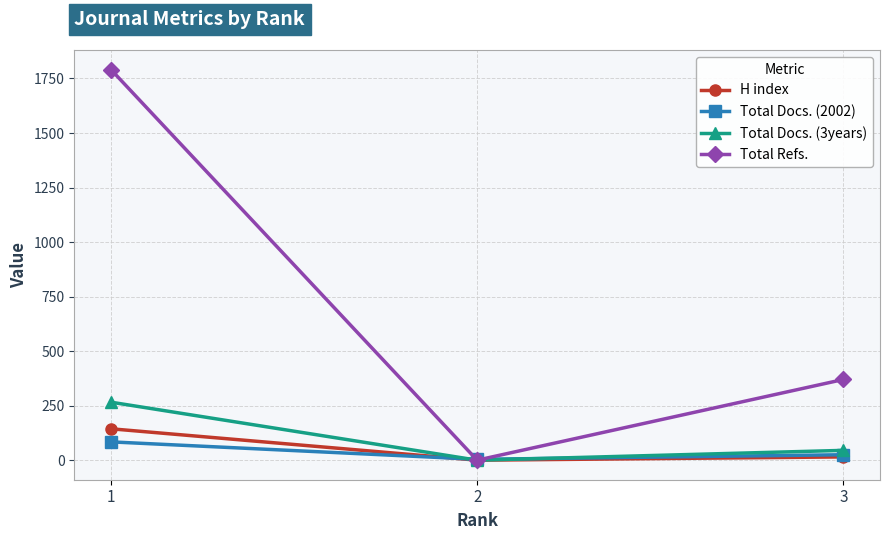

How many Total Docs. (2002) values are between 4 and 84?

3